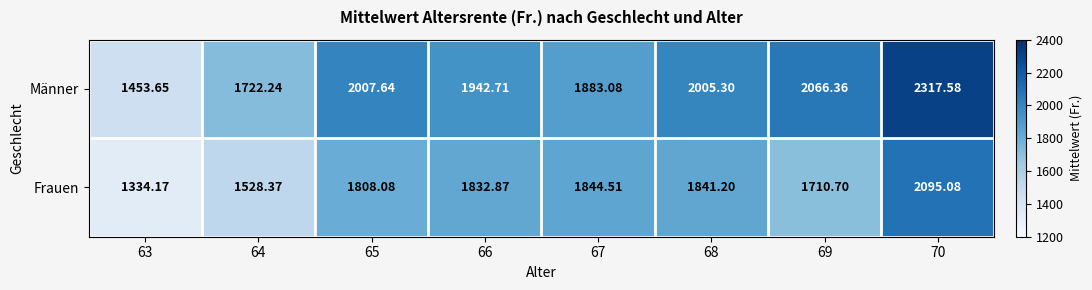

List the series in order of their peak value, lowest first.

Frauen, Männer